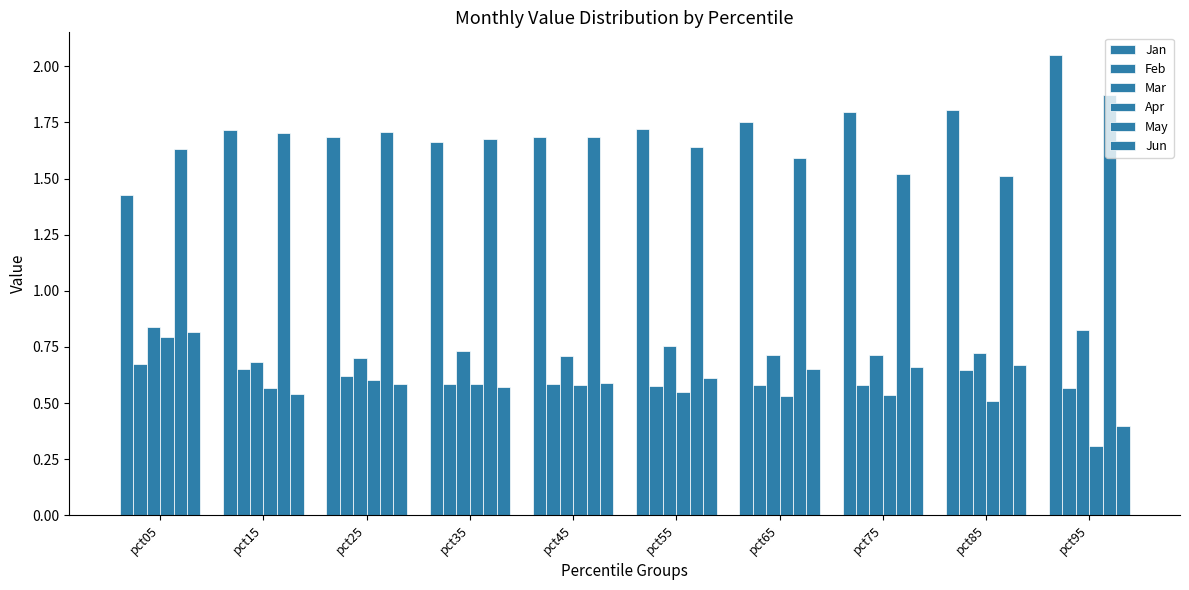

Which series has the largest total across all categories?

Jan